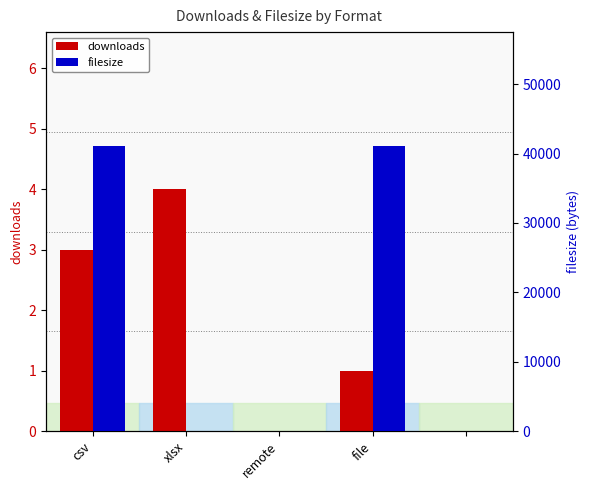

What is the average value of the downloads series?

2